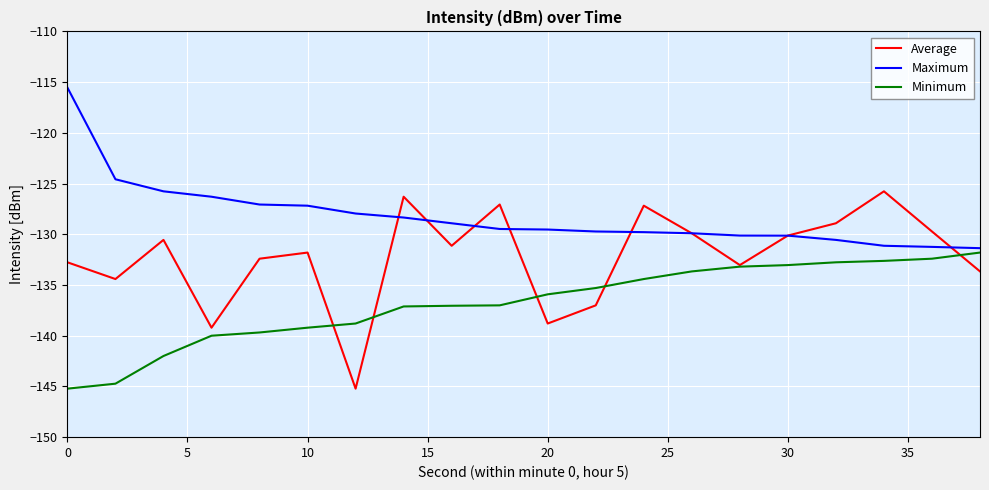

What is the difference between the maximum and minimum values in the Minimum series?

13.4